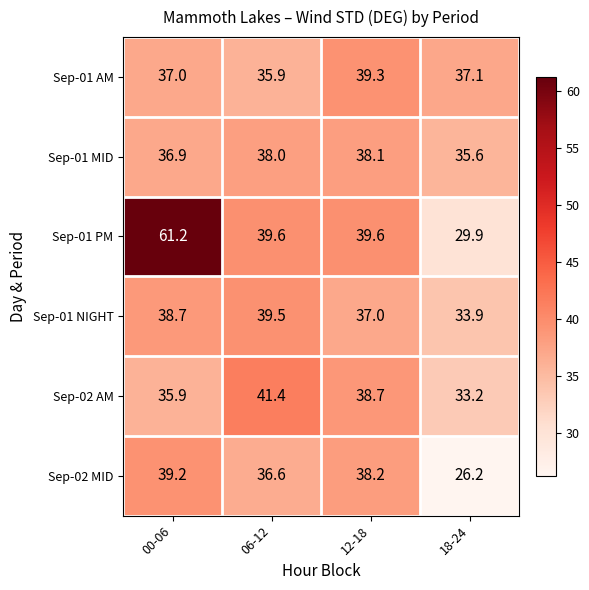

Reading left to right, what are all the values shown in this chart?

Sep-01 AM: 37.0	35.9	39.3	37.1
Sep-01 MID: 36.9	38.0	38.1	35.6
Sep-01 PM: 61.2	39.6	39.6	29.9
Sep-01 NIGHT: 38.7	39.5	37.0	33.9
Sep-02 AM: 35.9	41.4	38.7	33.2
Sep-02 MID: 39.2	36.6	38.2	26.2